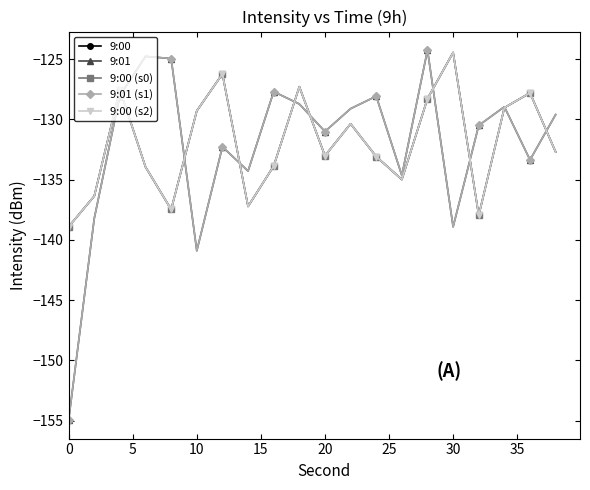

What is the smallest value displayed?

-155.0